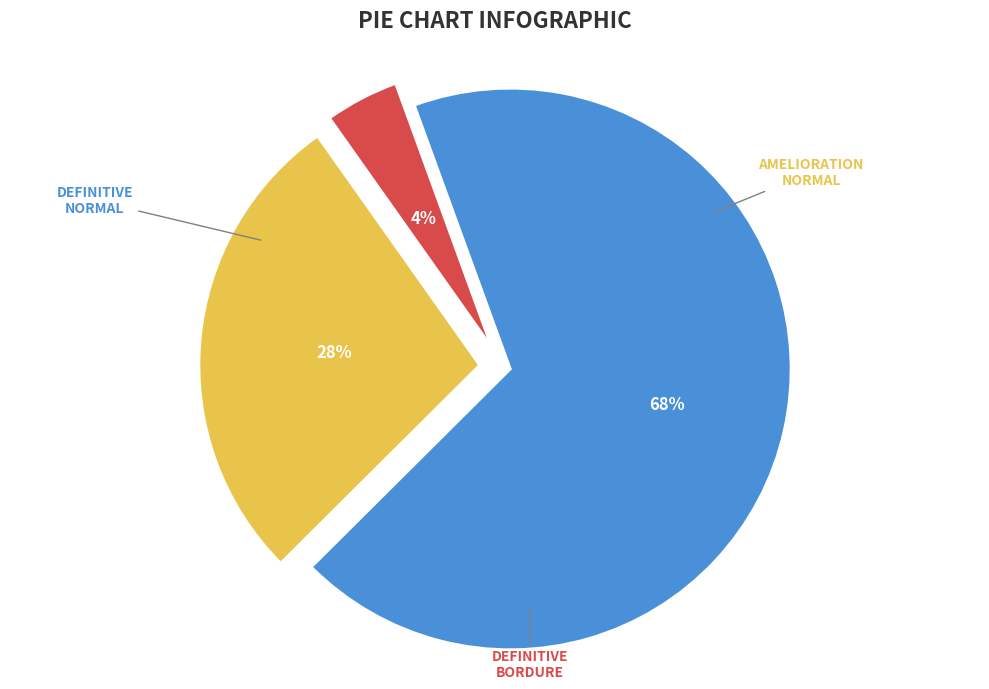

To the nearest percent, what is the difference between the largest and smallest slice percentages?

64%